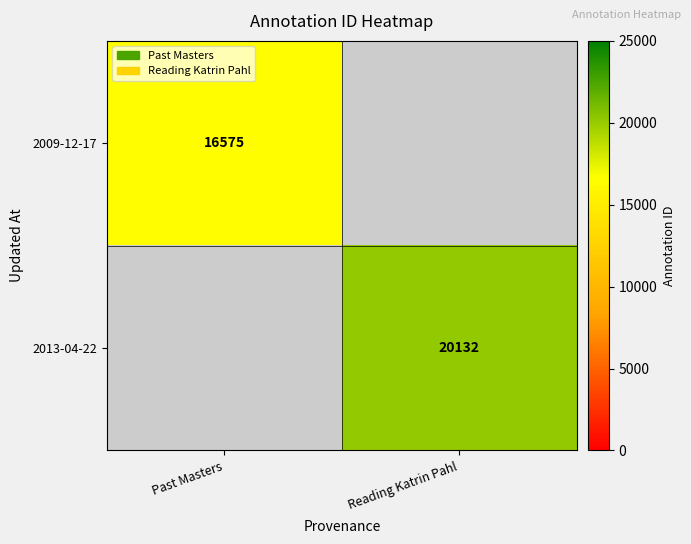

True or false: 2013-04-22 has a value of 20132 at Reading Katrin Pahl.

True